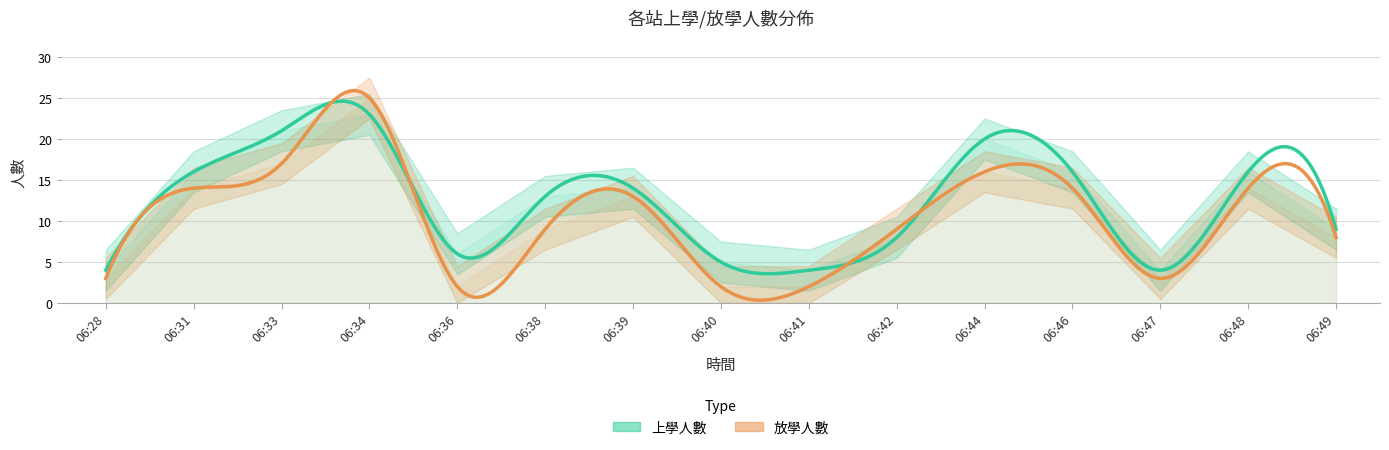

Which series has the largest total across all categories?

上學人數